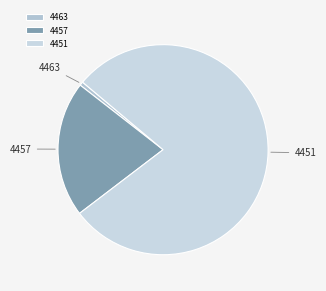

Which slice represents more than half of the pie?

4451